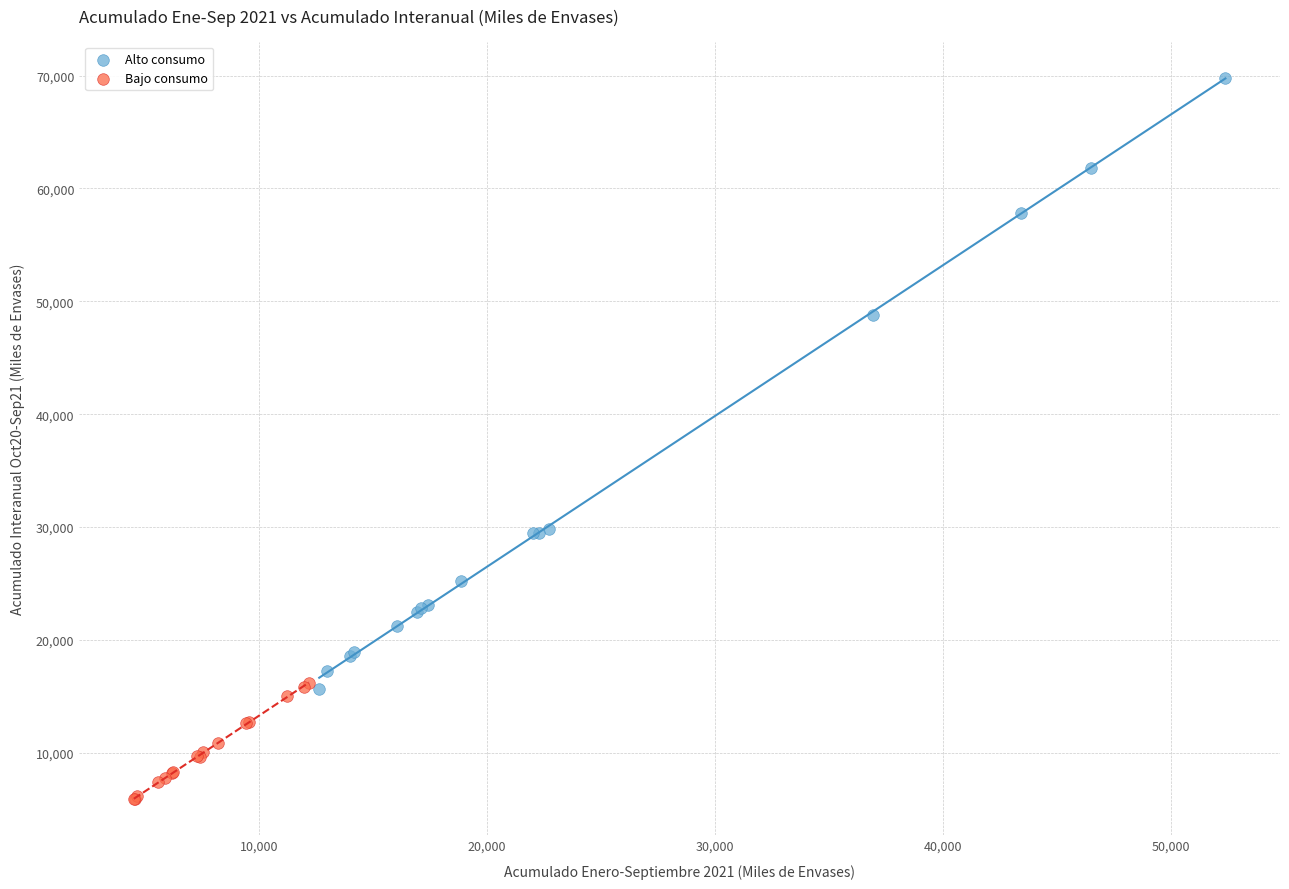

Which series contains the highest Y value?

Alto consumo